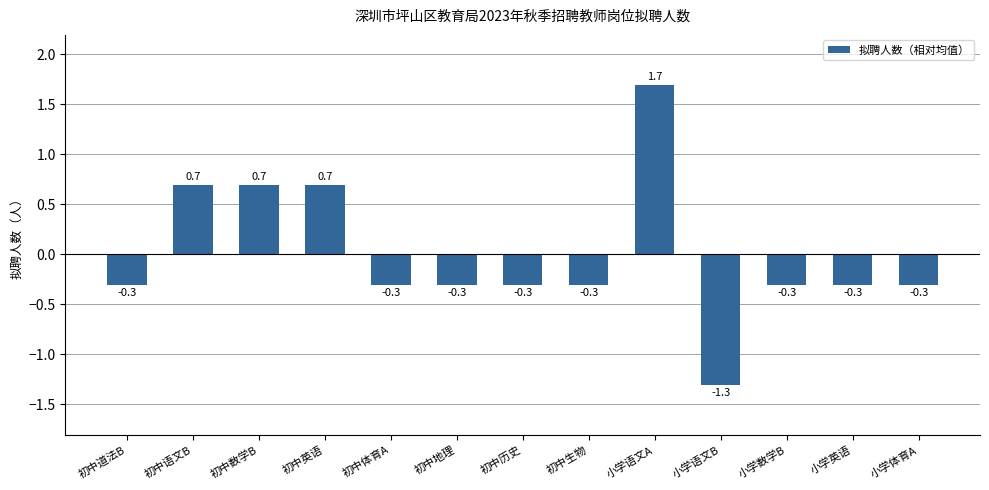

Between 小学数学B and 小学语文B, which is larger?

小学数学B